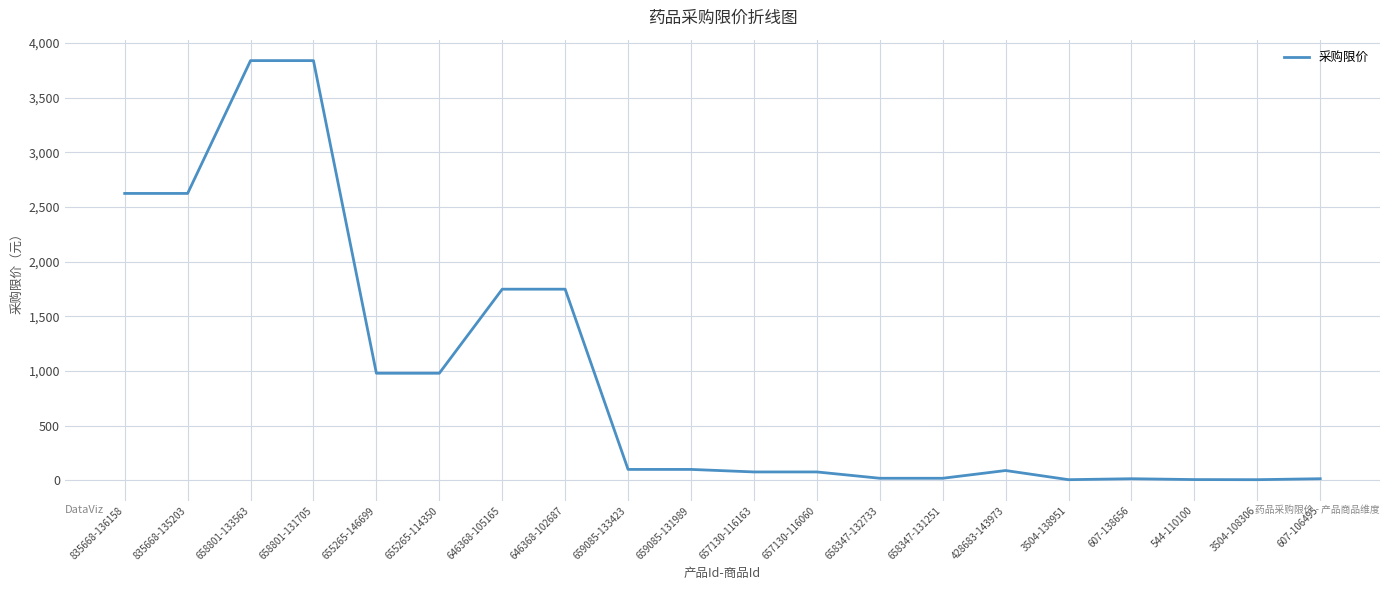

Is it true that the value at 655265-146699 is 1471.8?

False